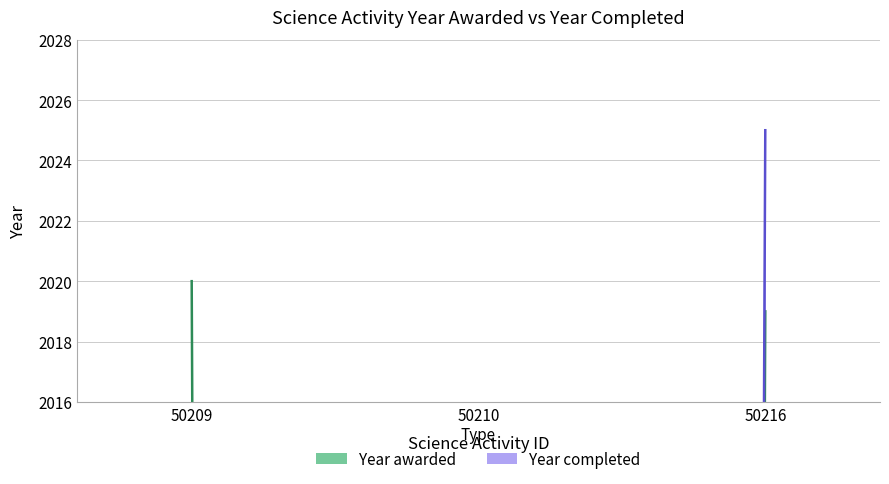

Which has a higher value, 50216 or 50210?

50216